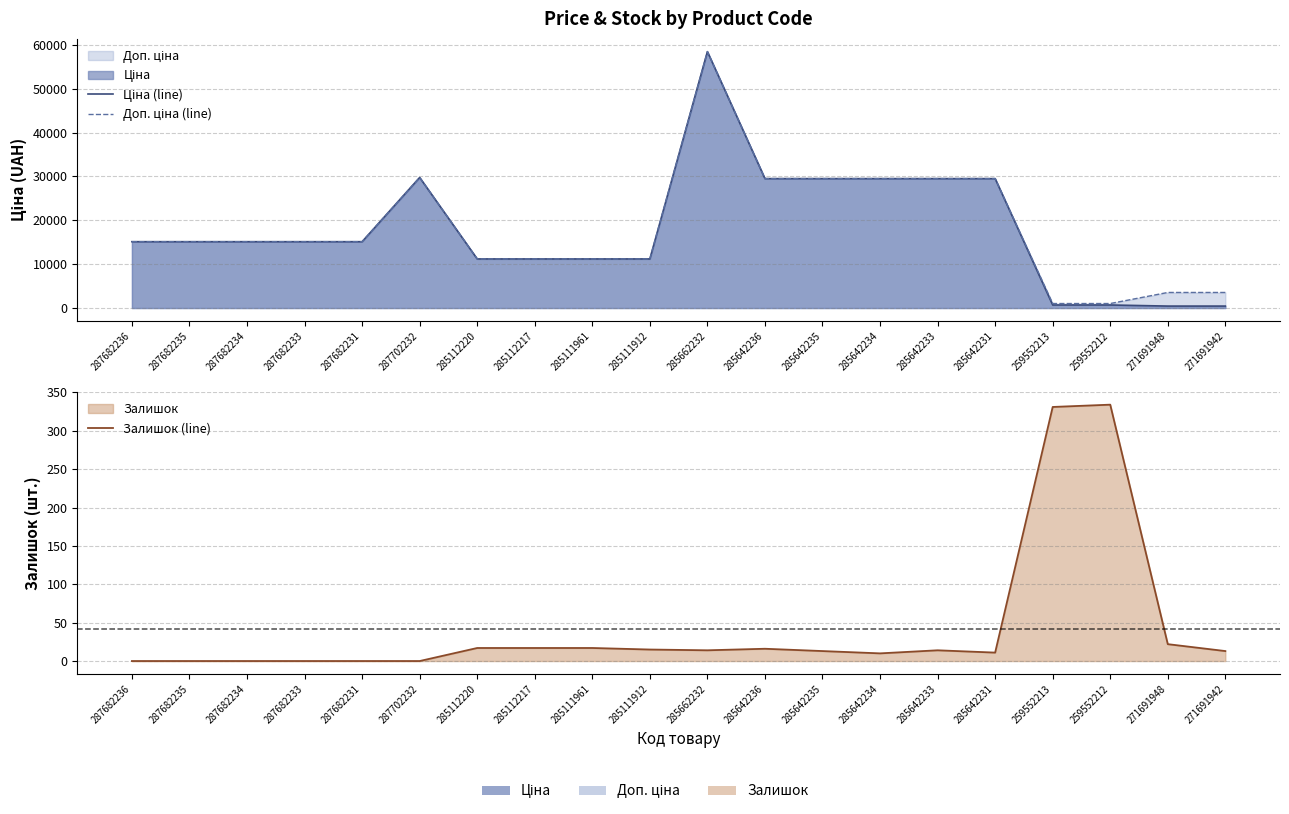

How many interior local peaks does the Доп. ціна (line) series have?

2